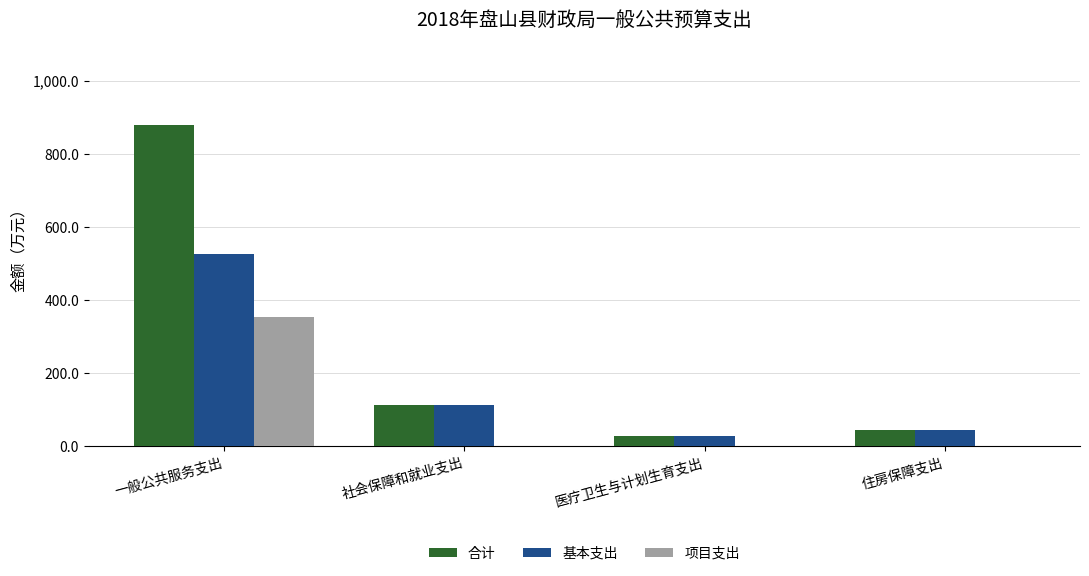

At which category is the sum across all series the highest?

一般公共服务支出